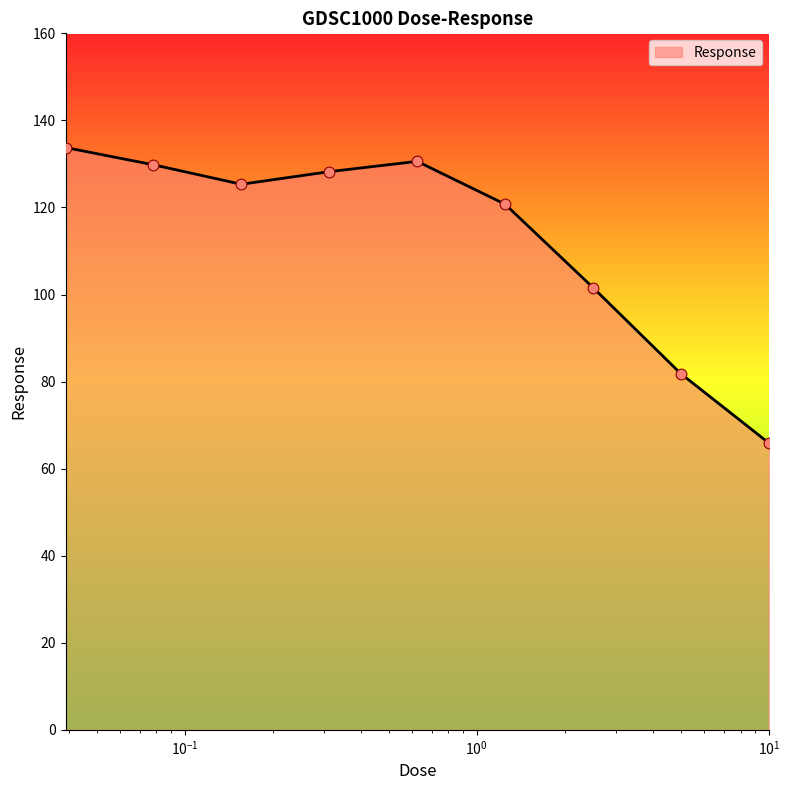

What is the greatest value displayed?

133.8